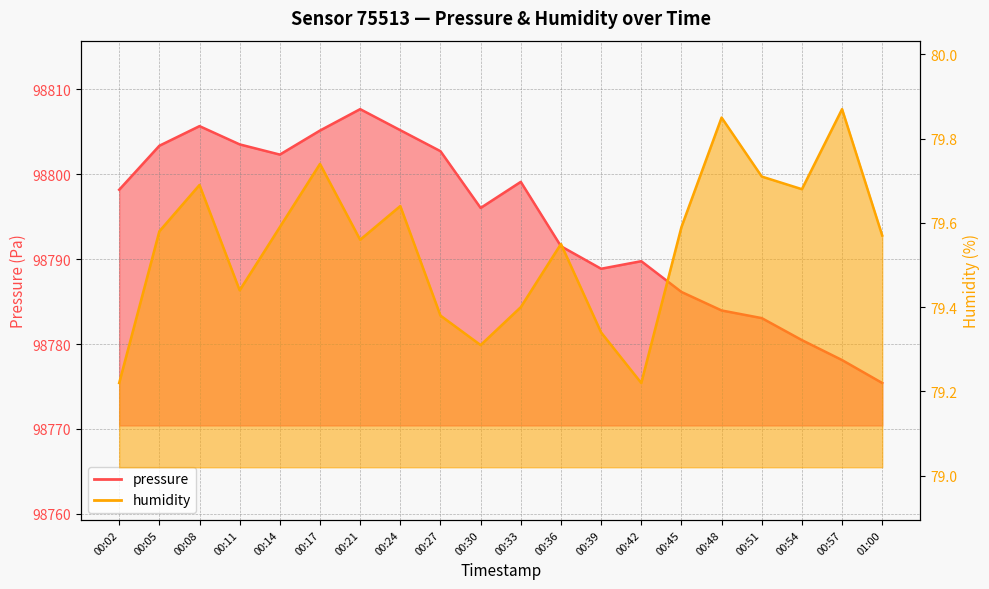

What is the label of the 10th point from the right?

00:33